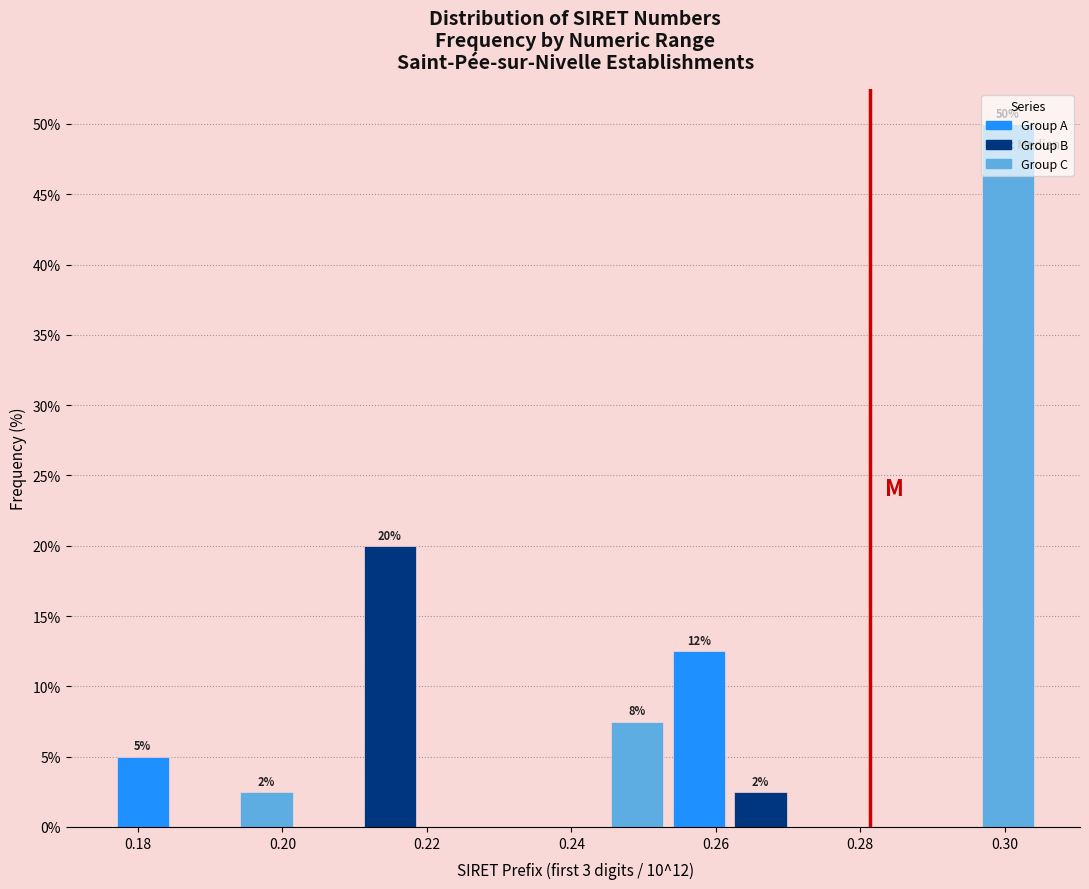

Over which range of the x-axis is the bar tallest?

0.296 to 0.304